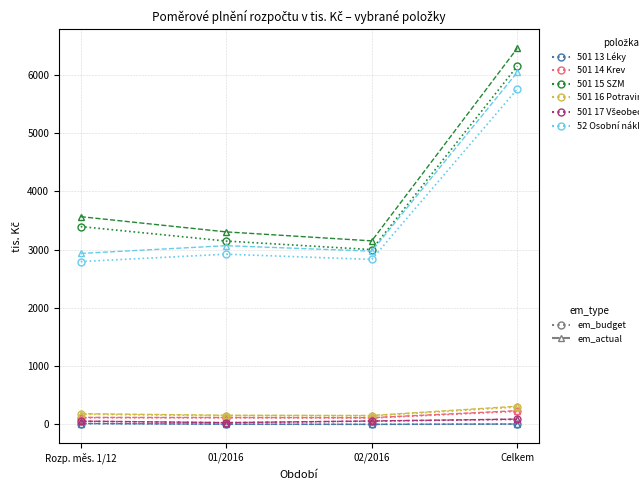

At which category is the sum across all series the highest?

Celkem